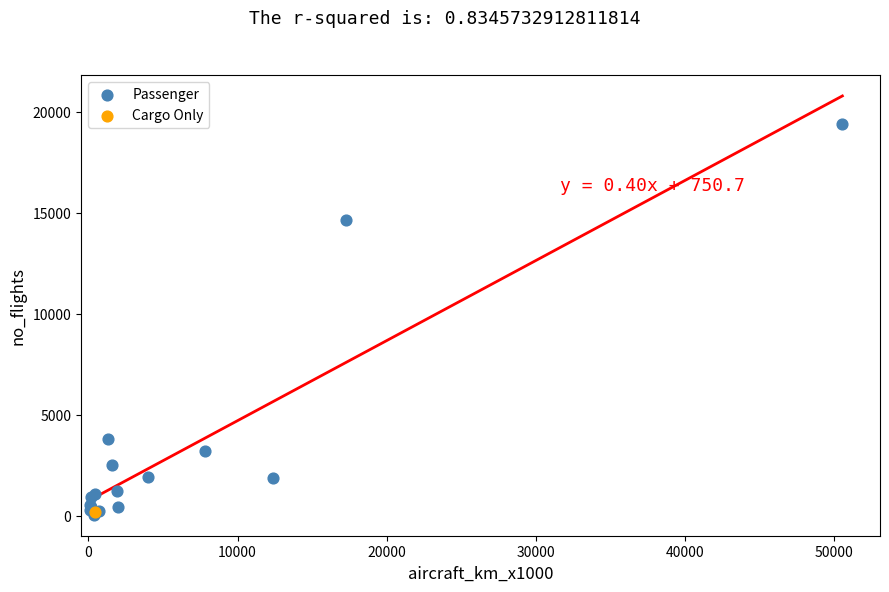

What are all the series names shown in the legend?

Passenger, Cargo Only